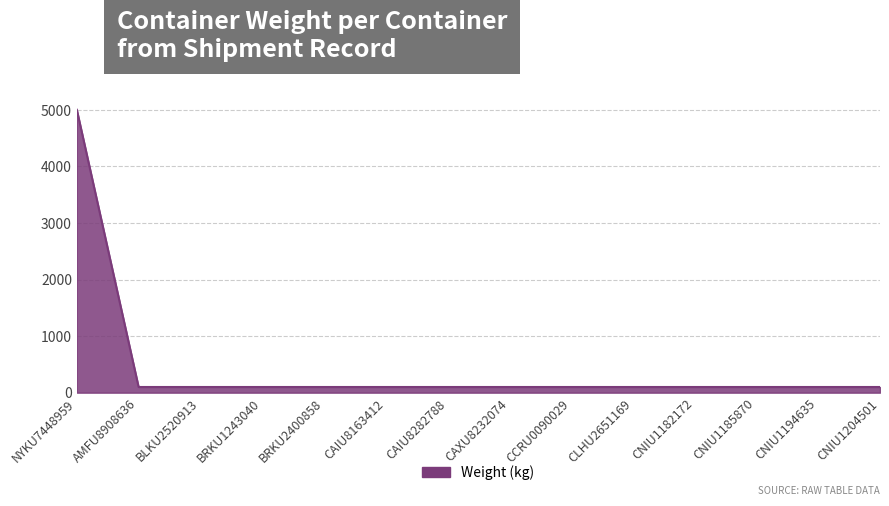

How many categories are shown in the chart?

14